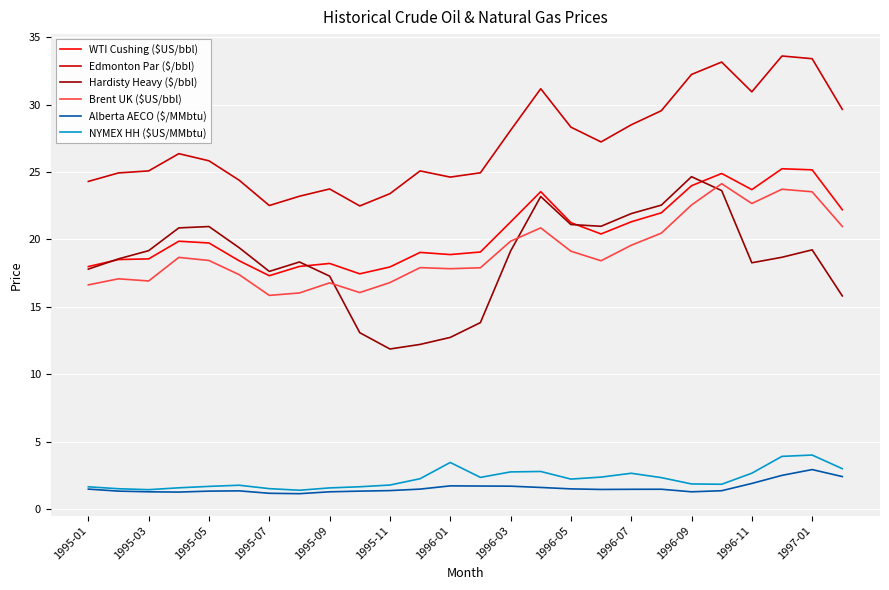

How many interior local peaks does the Hardisty Heavy ($/bbl) series have?

5